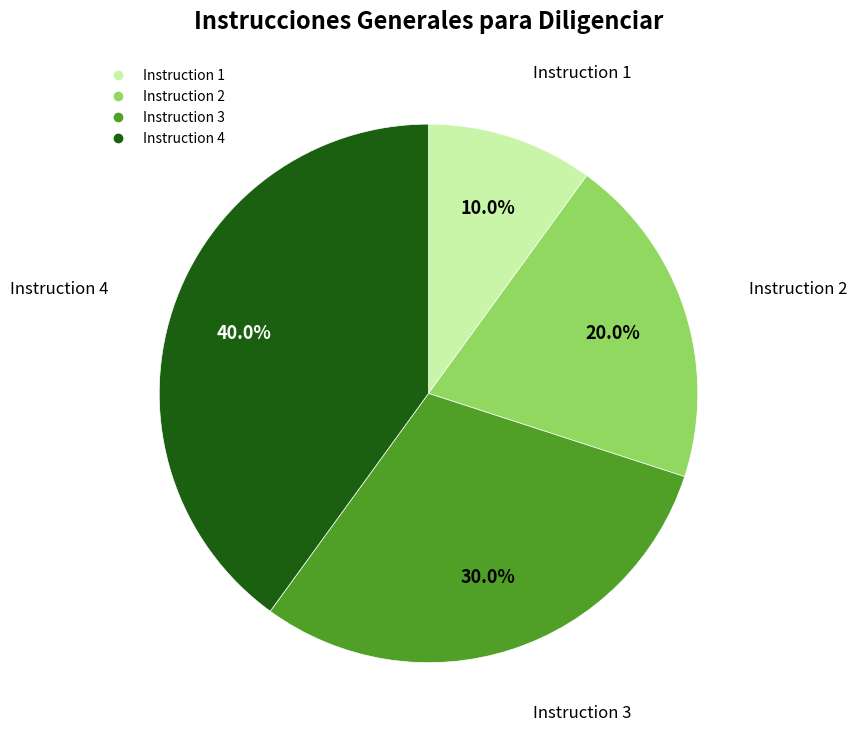

Is there a majority slice in this chart?

No